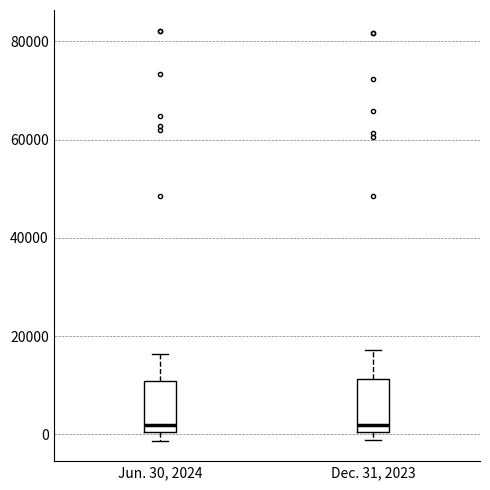

Reading left to right, read every box against the y-axis: the position of its median line, the range the box covers, and the ends of its whiskers. The values are not printed on the chart, so give them approximately, as read against the axis.

Jun. 30, 2024: median 2000, box 0 to 10000, whiskers -2000 to 16000
Dec. 31, 2023: median 2000, box 0 to 12000, whiskers -2000 to 18000